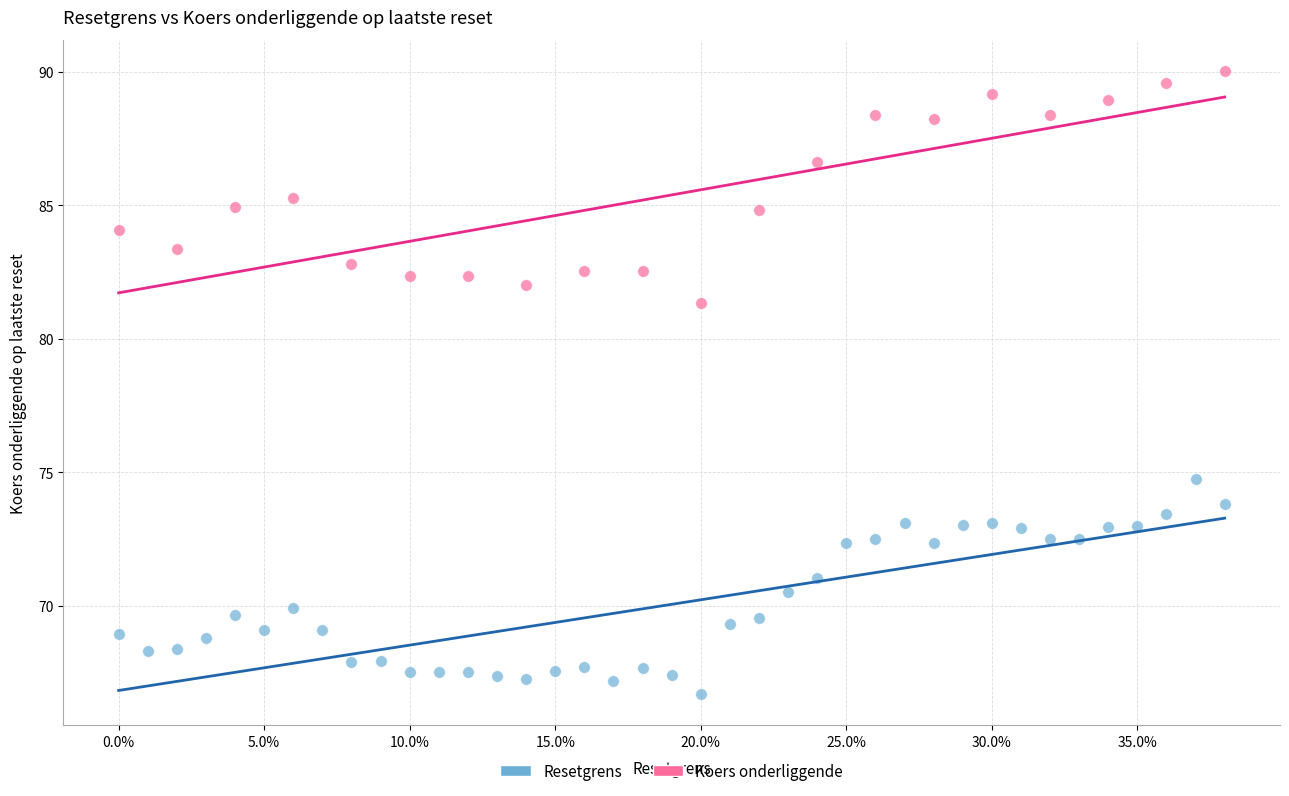

Which series reaches the maximum Y coordinate?

Koers onderliggende